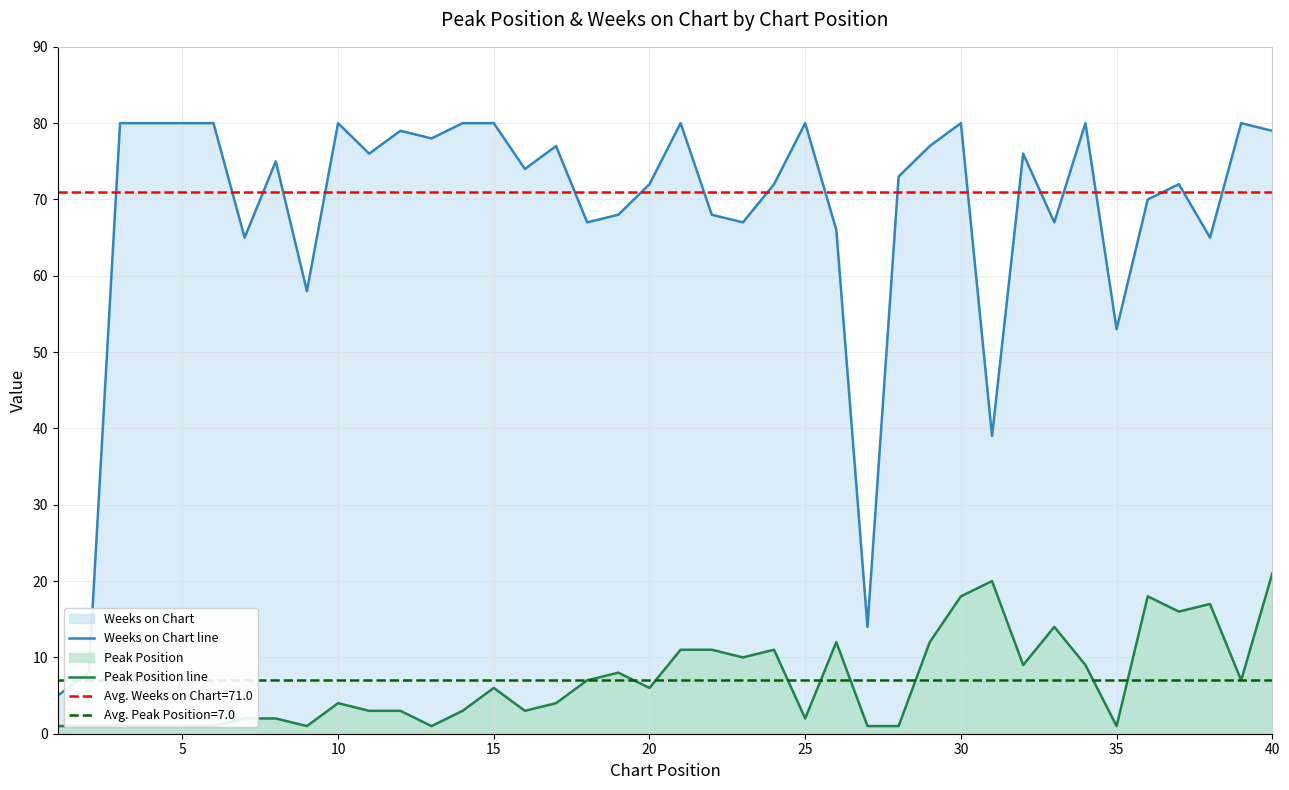

At how many categories does at least one series exceed 45?

36